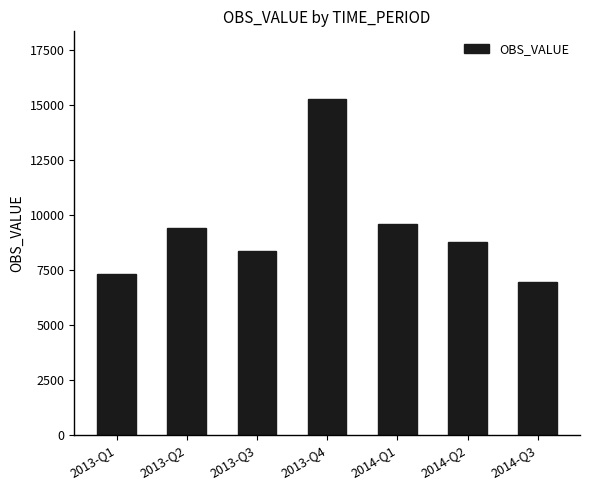

True or false: the data shows 6082.4 at 2013-Q2.

False